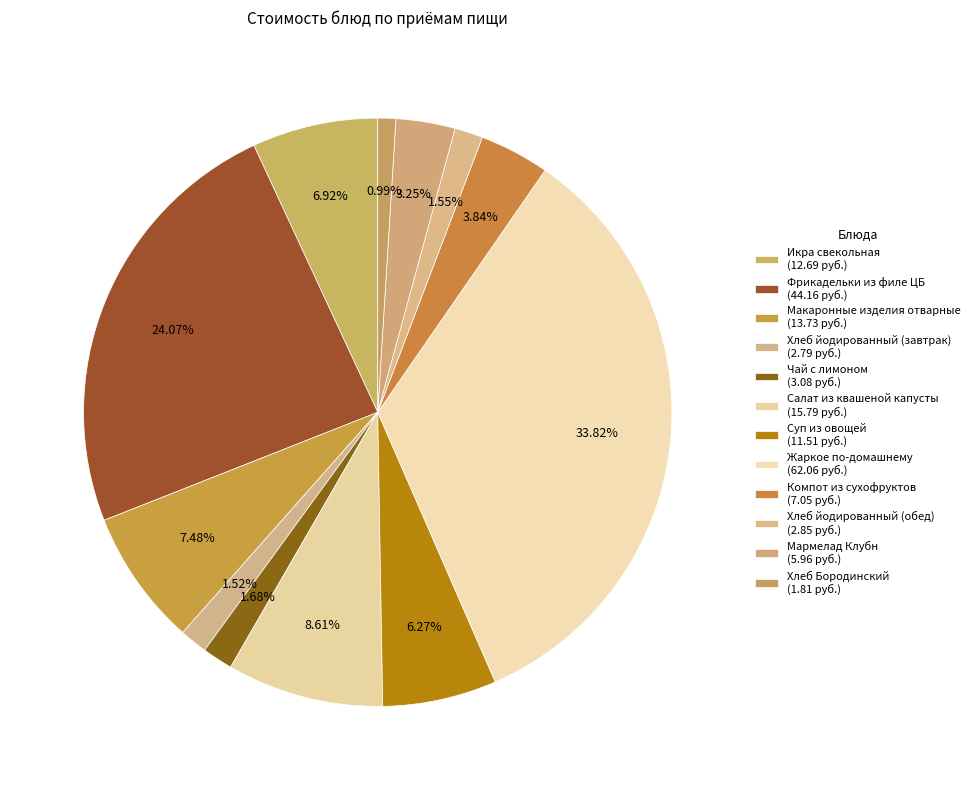

Which slice is the largest?

Жаркое по-домашнему